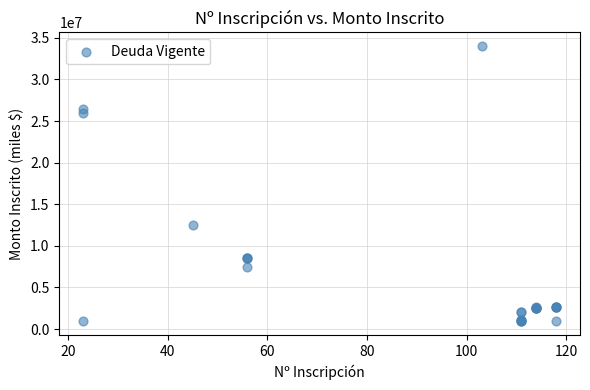

What Y value in the scatter plot is closest to 17459600?

12500000